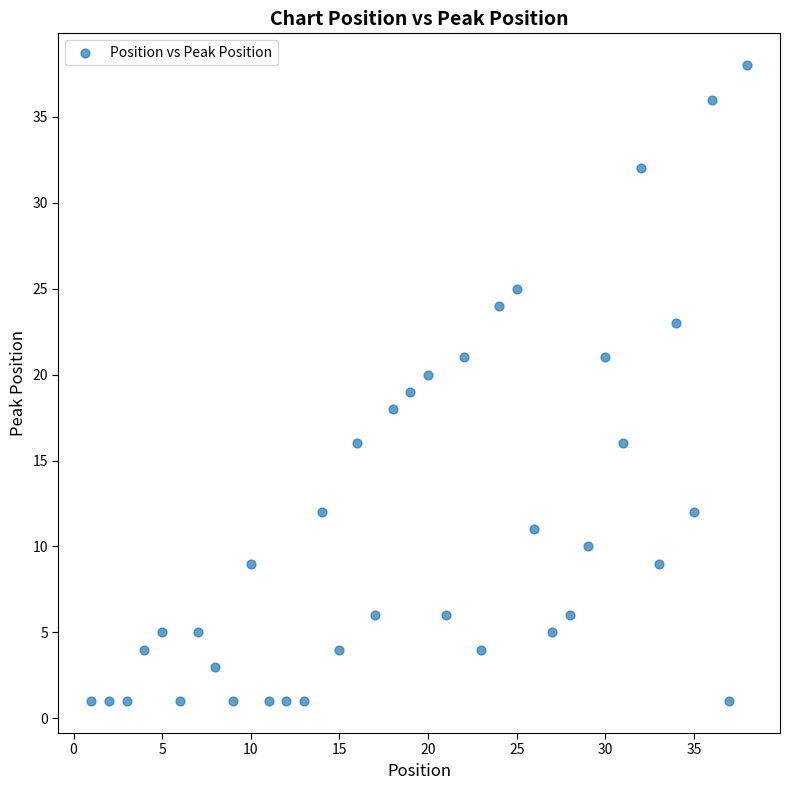

What is the range of Y values (max minus min)?

37